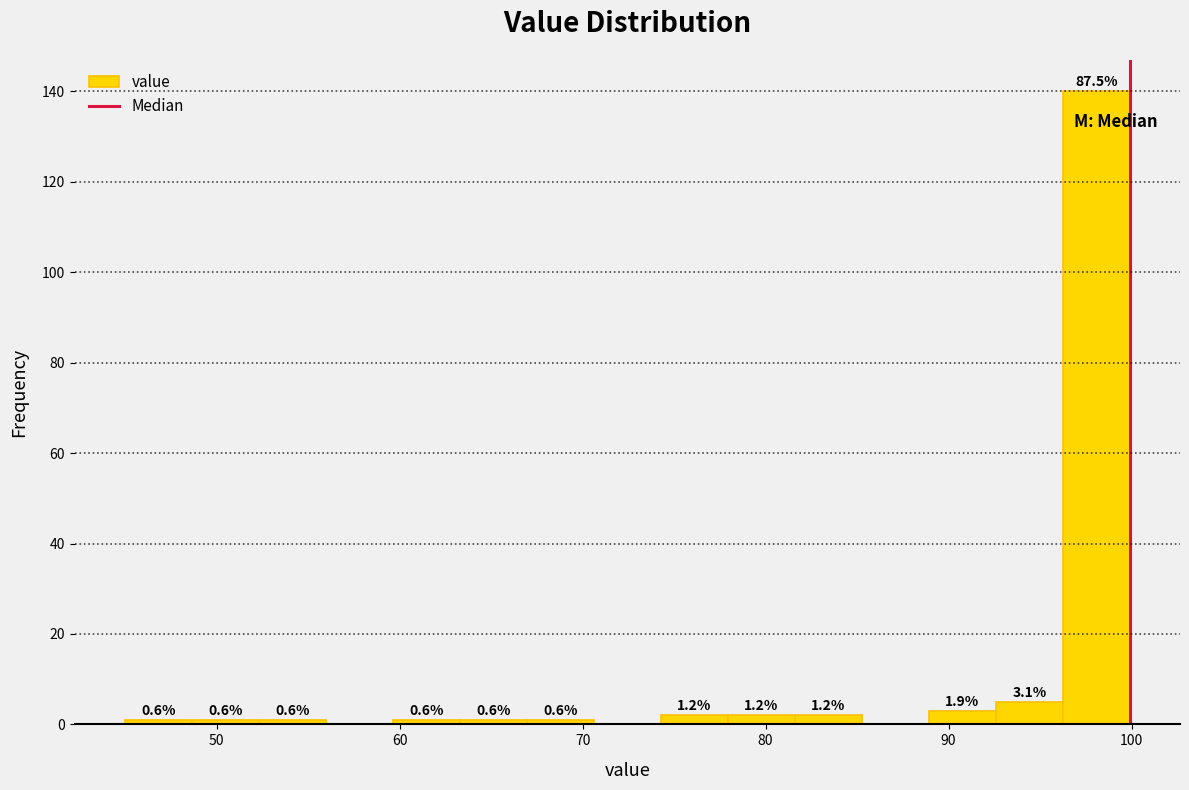

Around what value on the x-axis is the tallest bar? Give the approximate position of its centre, as read against the axis.

98